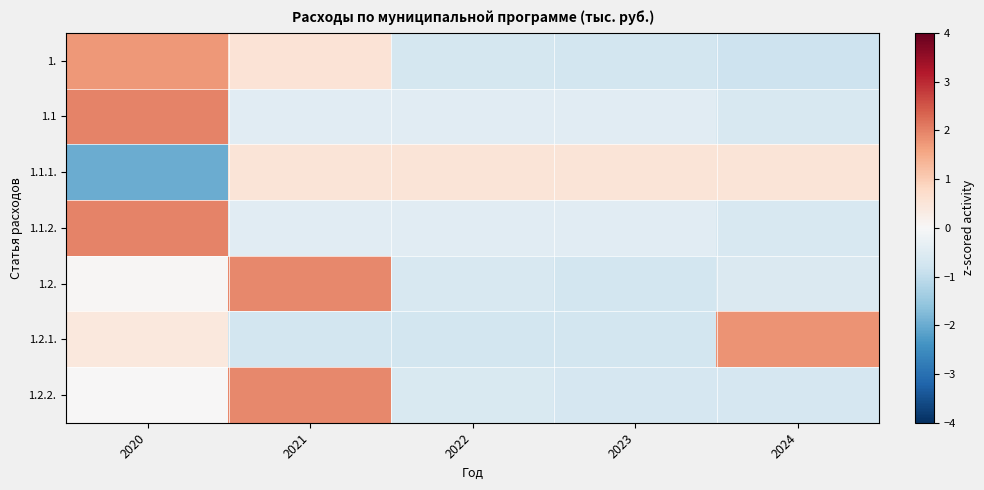

At which category is the sum across all series the highest?

2020